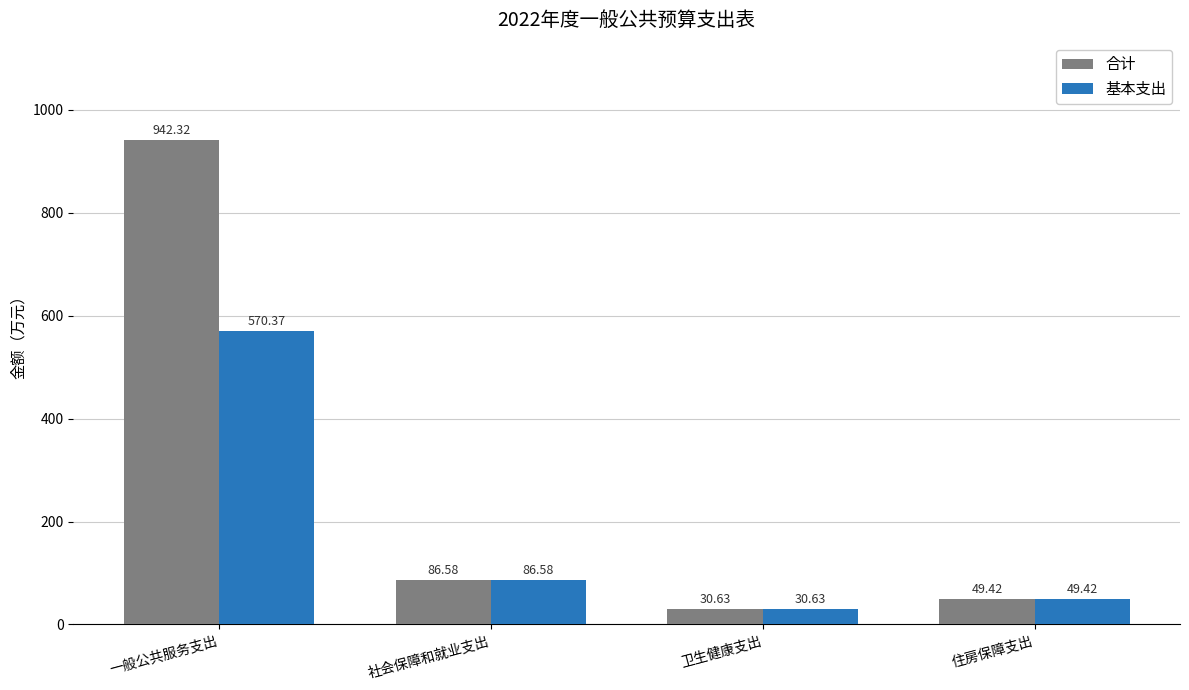

The value of 基本支出 at 一般公共服务支出 is 791.9. True or false?

False